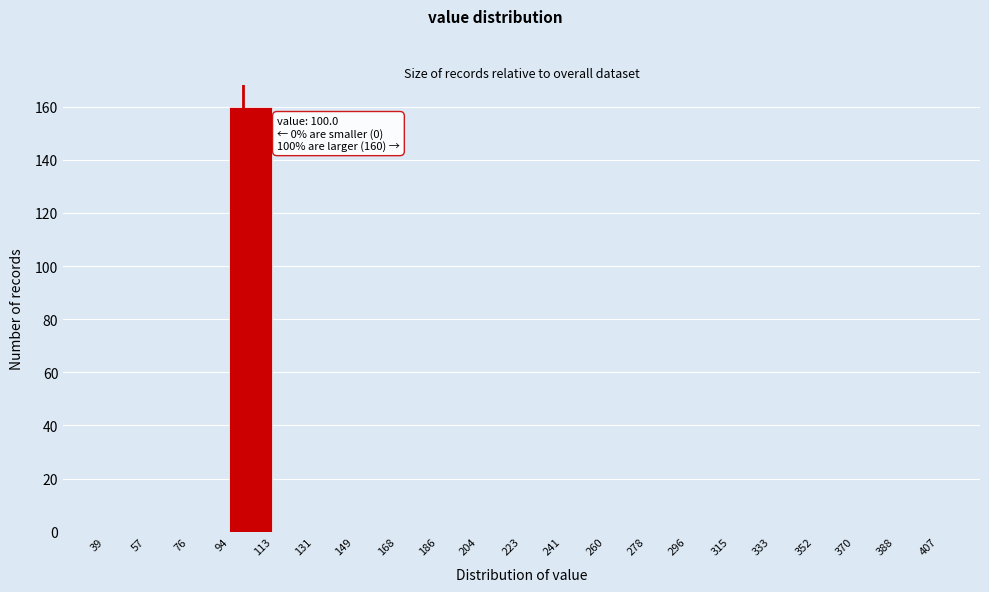

Which range on the x-axis has the tallest bar?

94 to 113